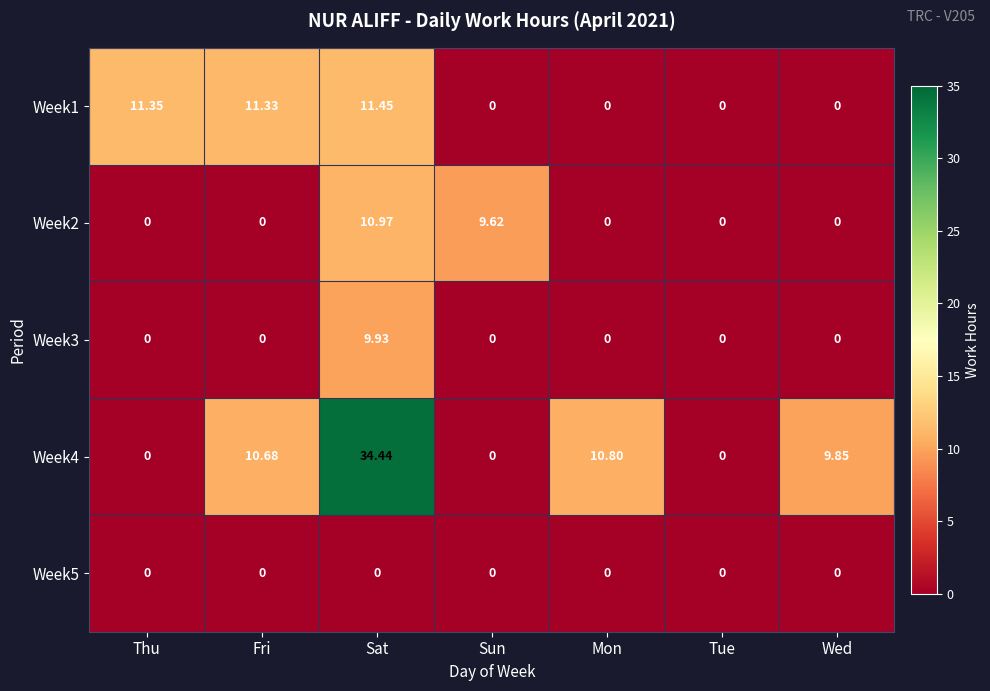

At how many categories does at least one series exceed 15?

1